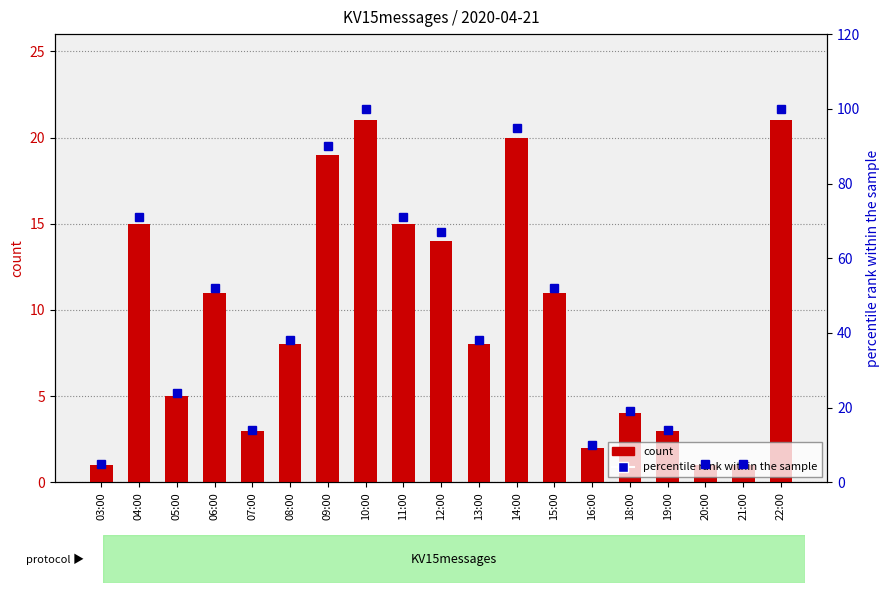

Rank the series by their average value, from lowest to highest.

count, percentile rank within the sample